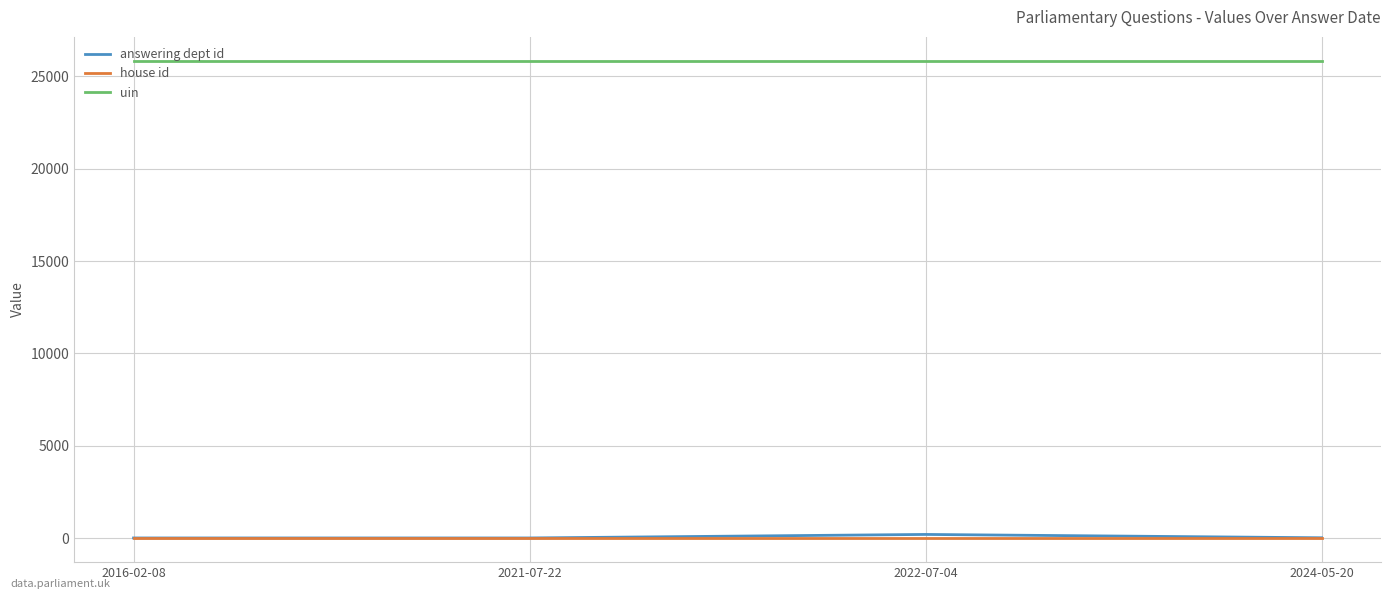

What is the sum of all house id values?

4